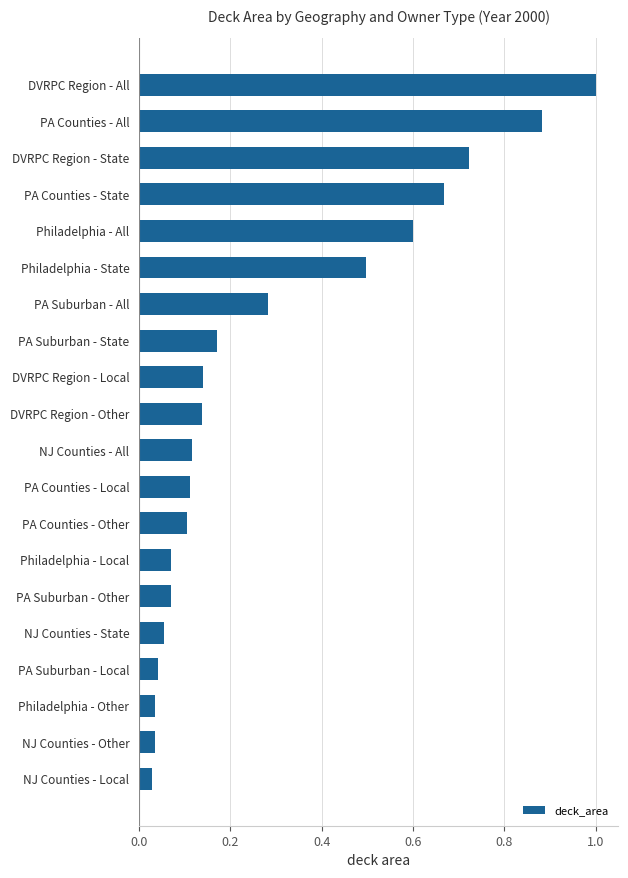

What is the difference between the maximum and minimum values?

1.0